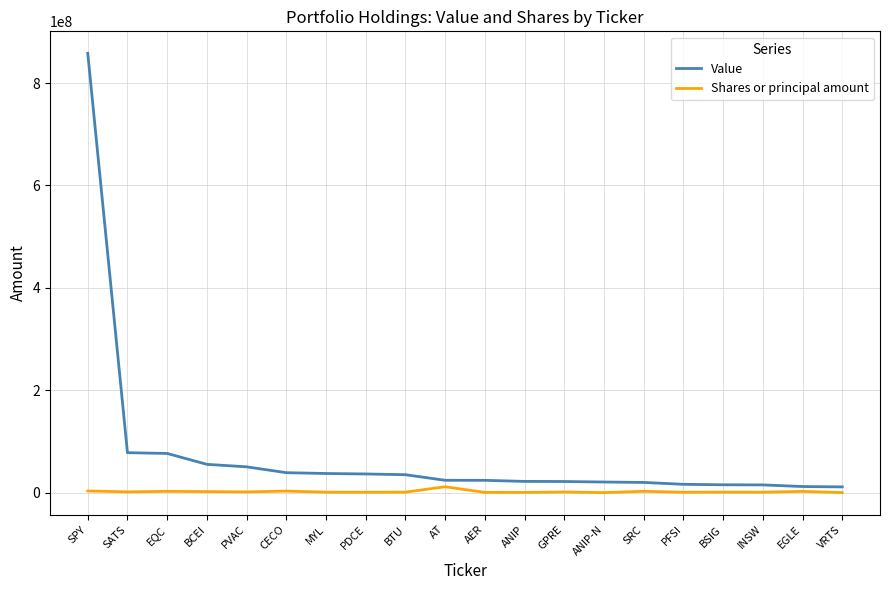

Rank the series by their maximum value, from lowest to highest.

Shares or principal amount, Value